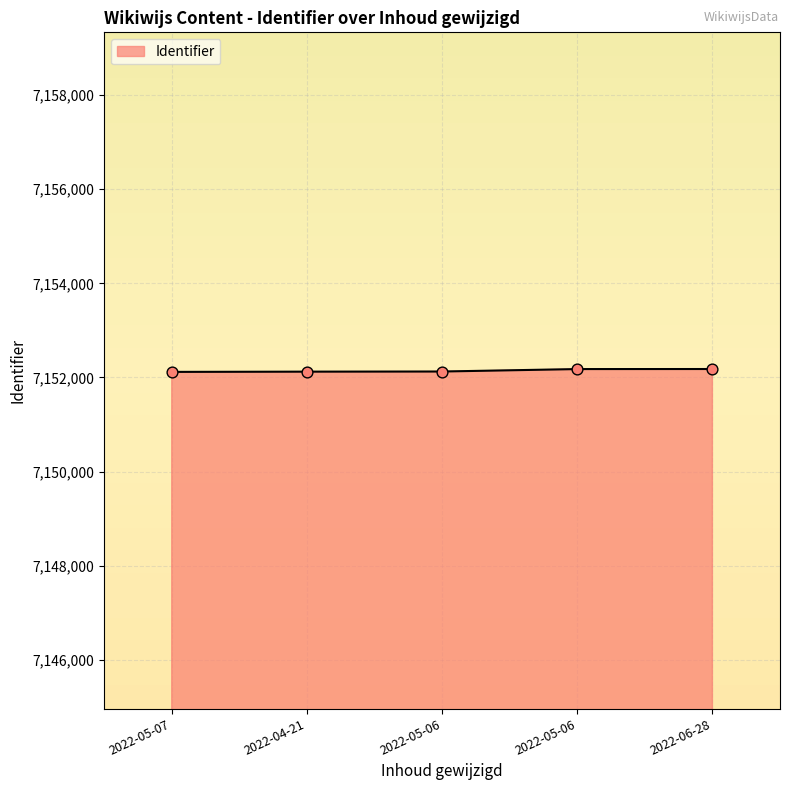

Between 2022-05-07 and 2022-04-21, which is larger?

2022-04-21